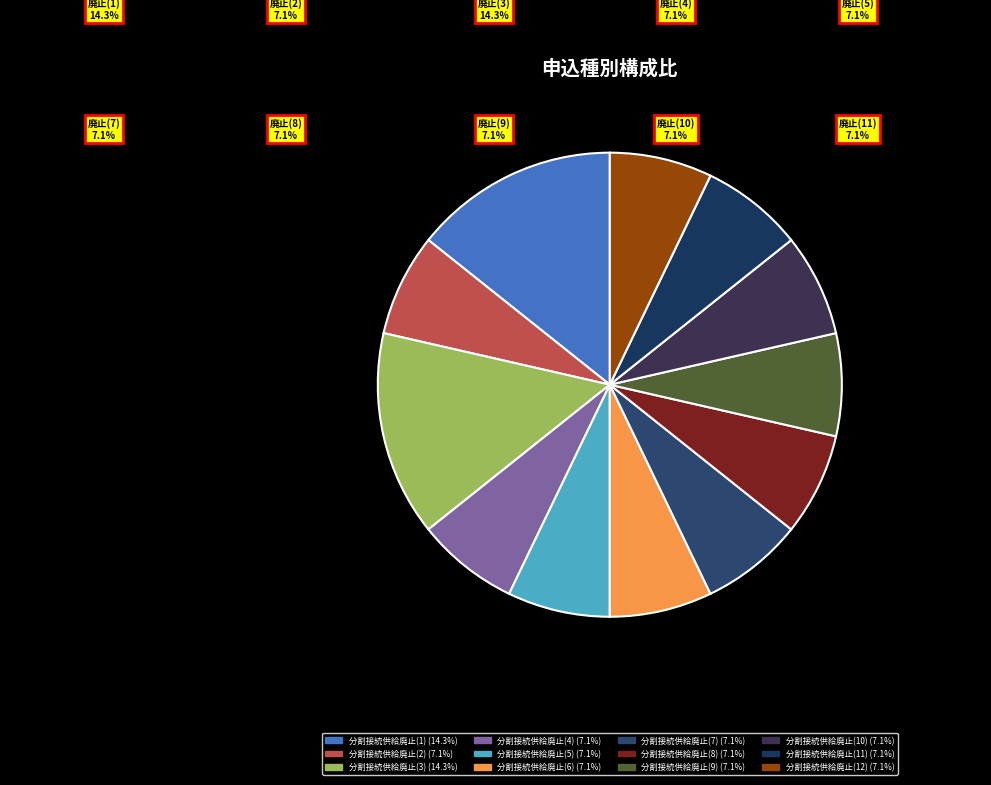

To the nearest percent, what percentage of the pie is 分割接続供給廃止(4)?

7%